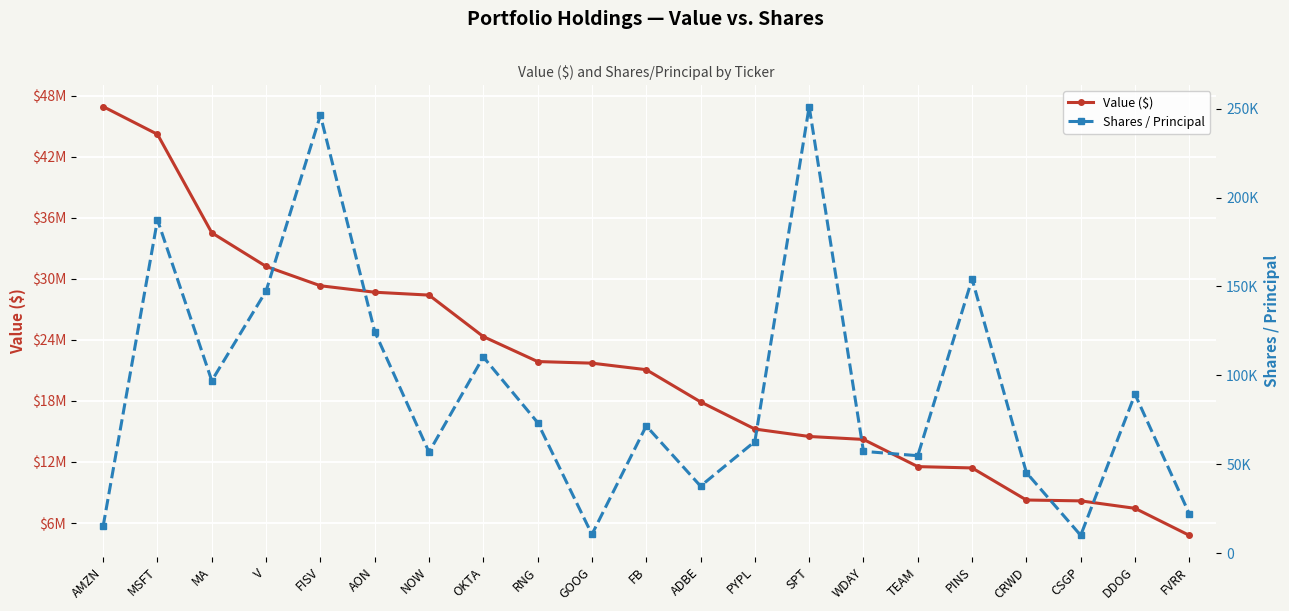

What are all the series names shown in the legend?

Value ($), Shares / Principal